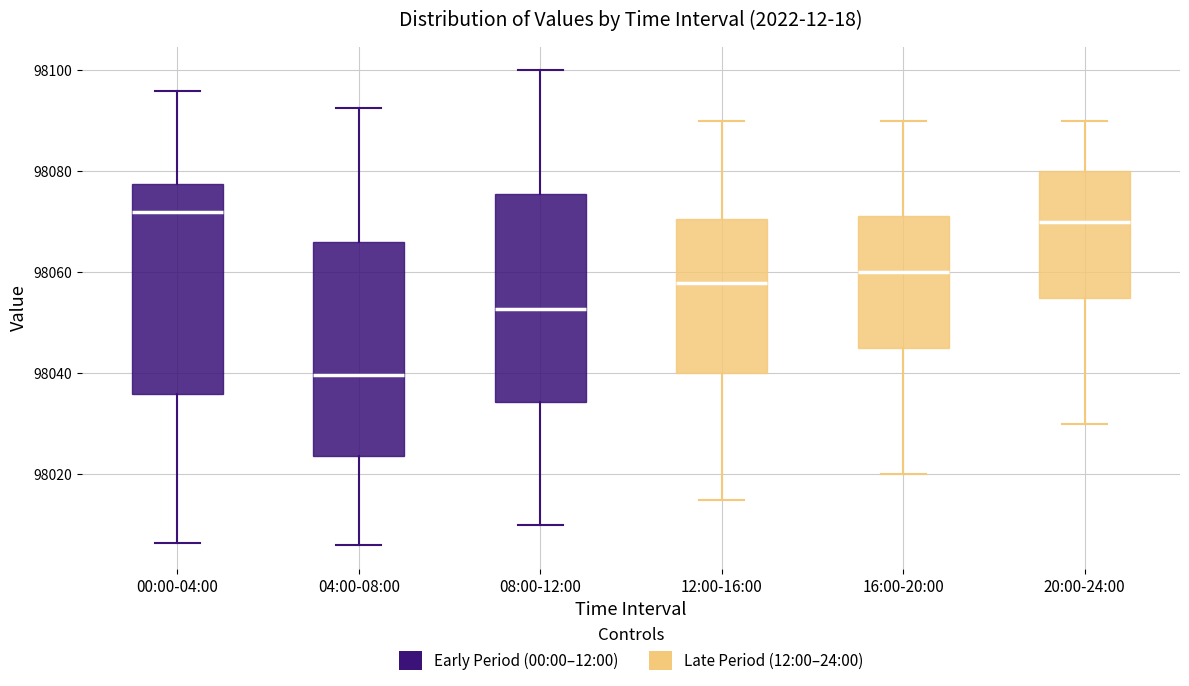

Where does the median line of the box for 00:00-04:00 sit on the y-axis? The values are not printed on the chart, so give them approximately, as read against the axis.

98072